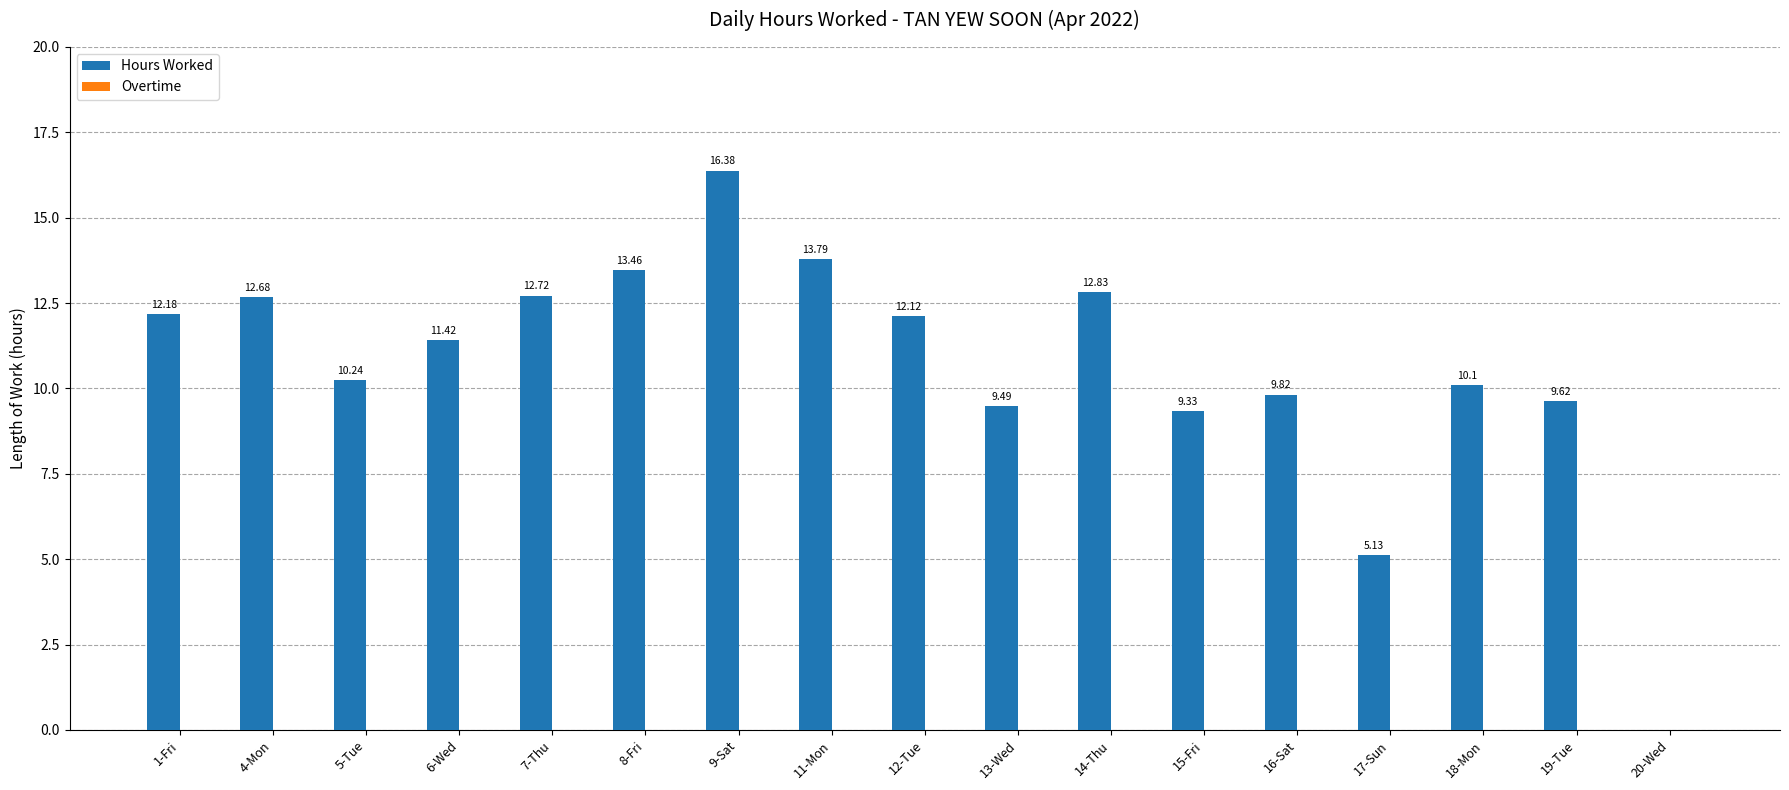

Which has a higher value, 8-Fri or 16-Sat?

8-Fri